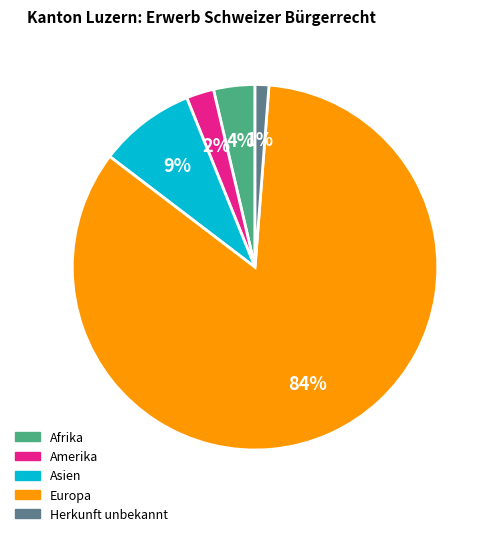

Is there any slice that represents more than half of the pie?

Yes